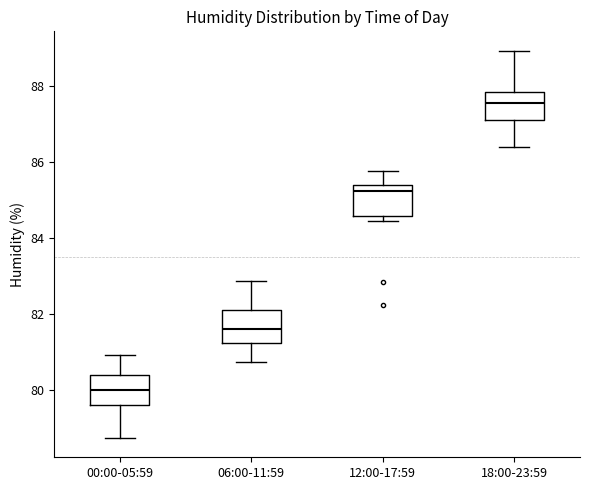

Which box has the lowest median line?

00:00-05:59